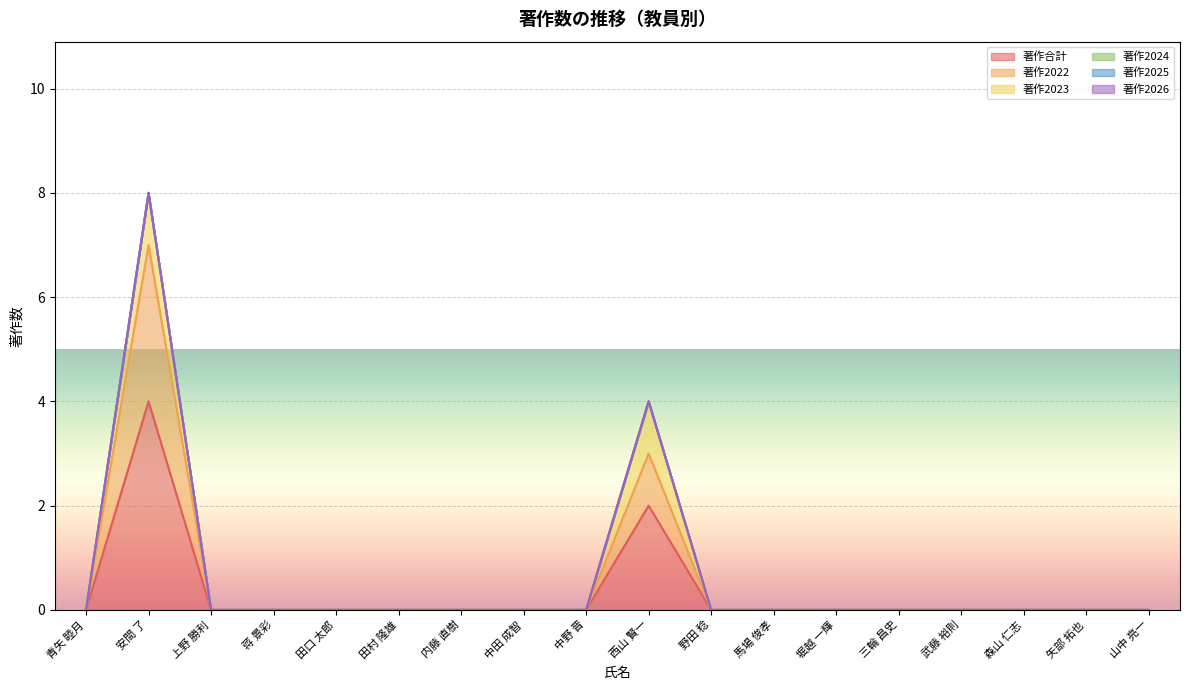

What are all the series names shown in the legend?

著作合計, 著作2022, 著作2023, 著作2024, 著作2025, 著作2026